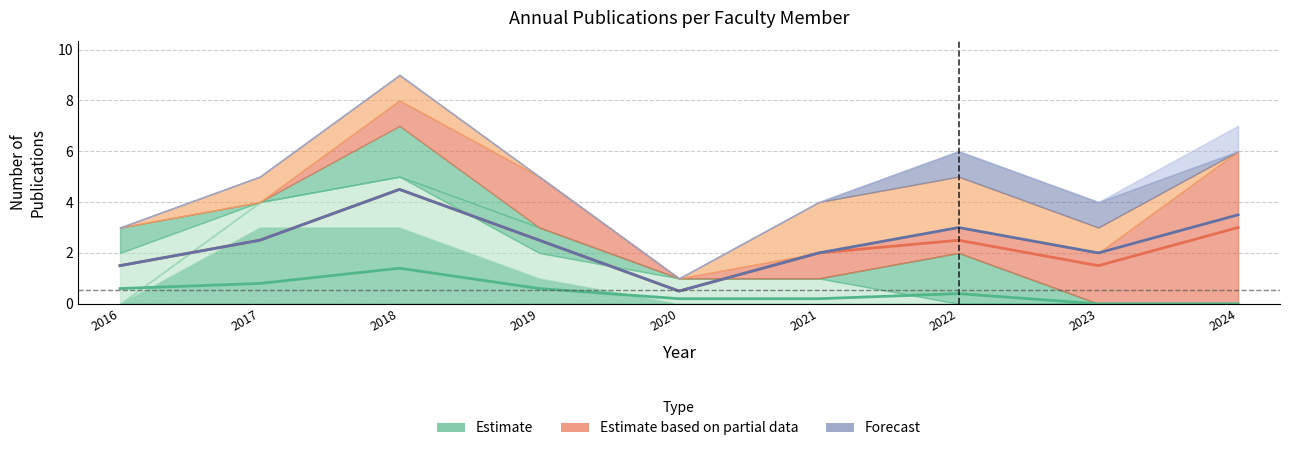

Where is the data nearest to the value 0?

2023